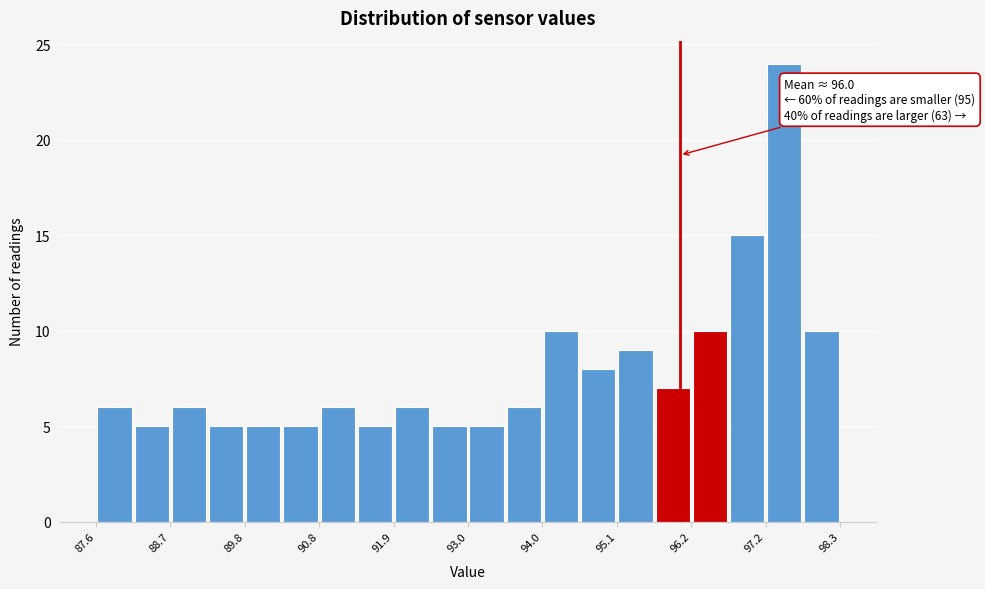

Around what value on the x-axis is the tallest bar? Give the approximate position of its centre, as read against the axis.

97.4